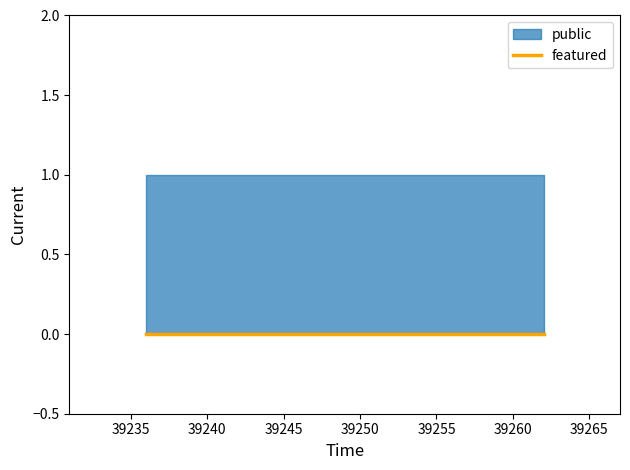

Does the chart have visible grid lines?

No